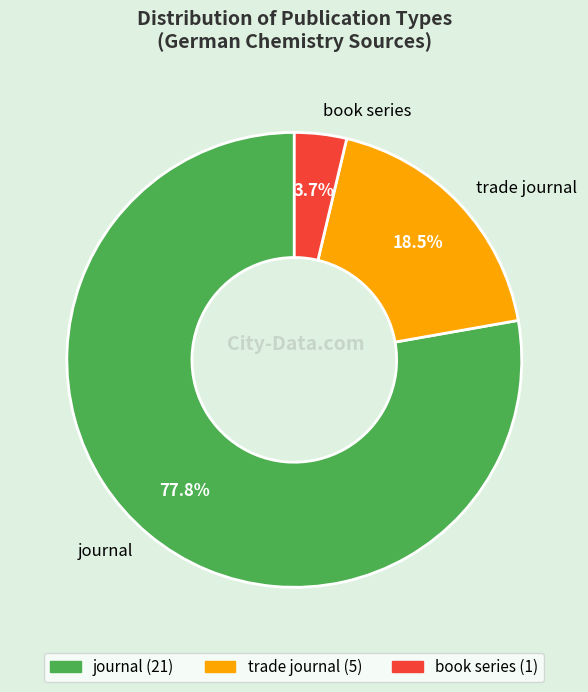

Which has a higher value, trade journal or book series?

trade journal